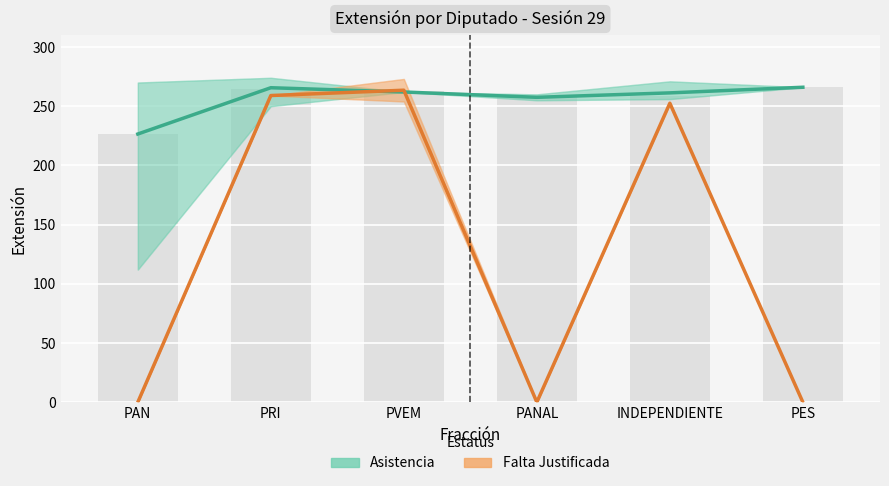

Between PAN and INDEPENDIENTE, which is larger?

INDEPENDIENTE